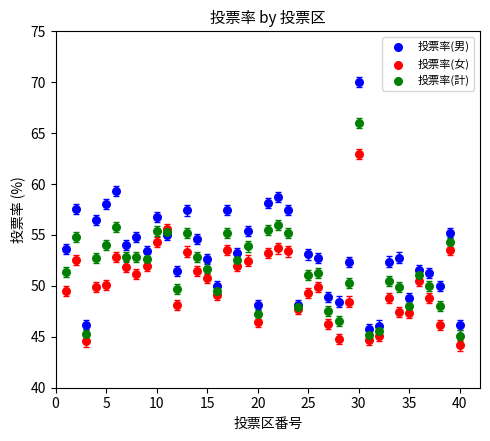

Which series contains the lowest Y value?

投票率(女)